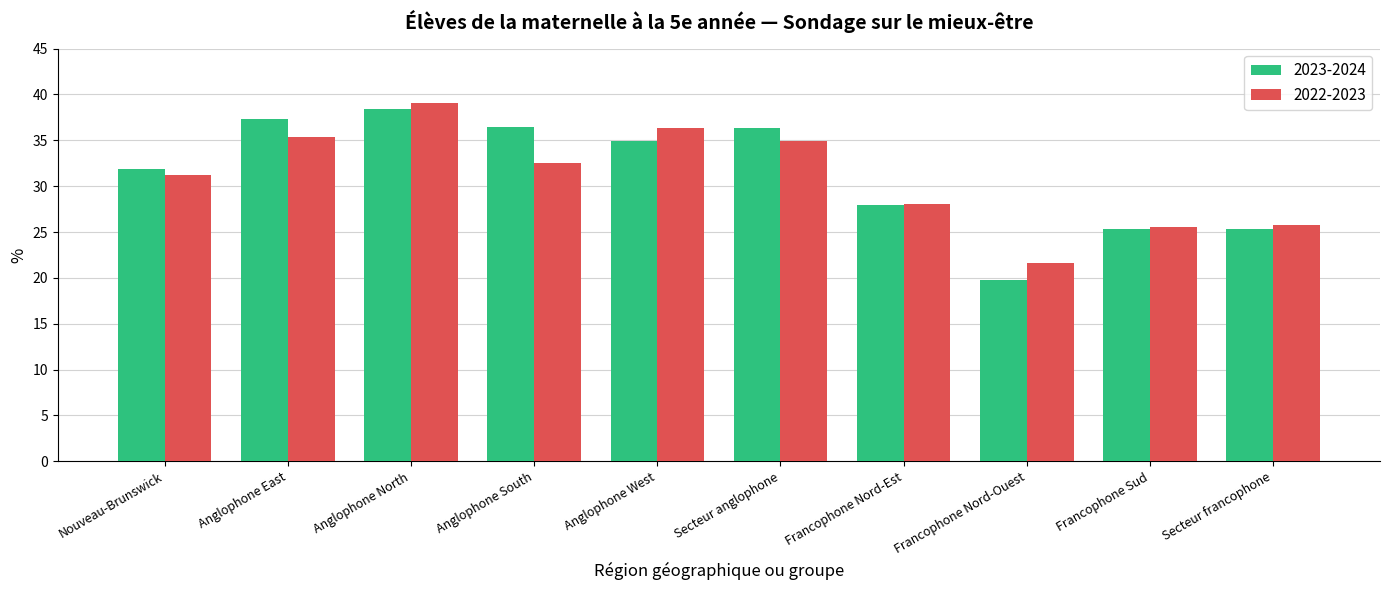

Which series has the largest range (max minus min)?

2023-2024